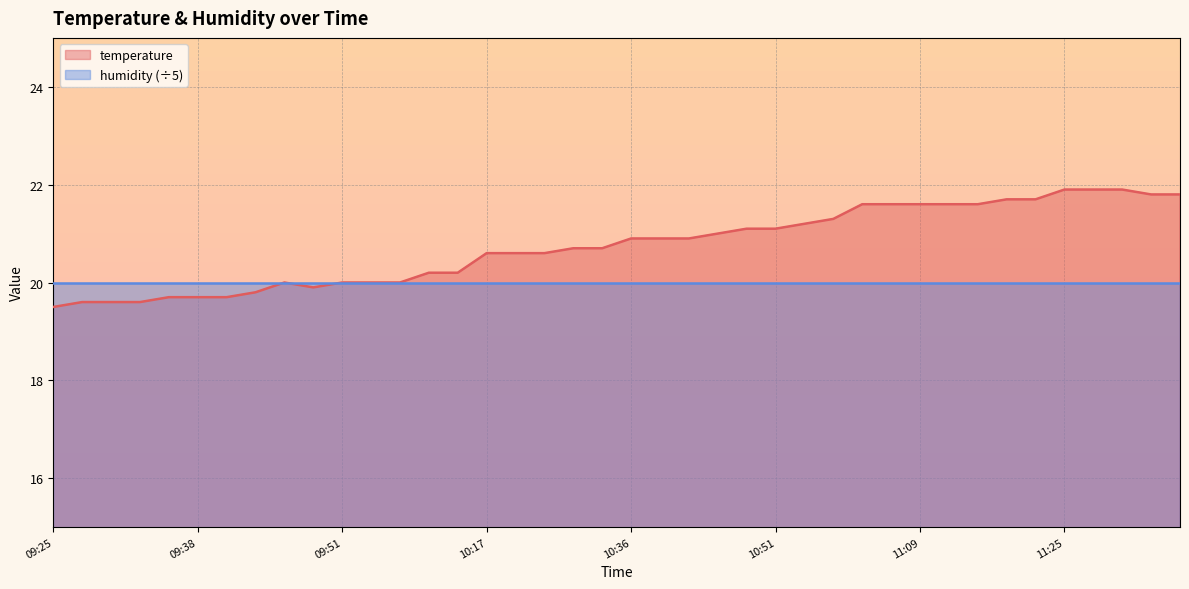

Is it true that the value at 11:27 is 31.5?

False